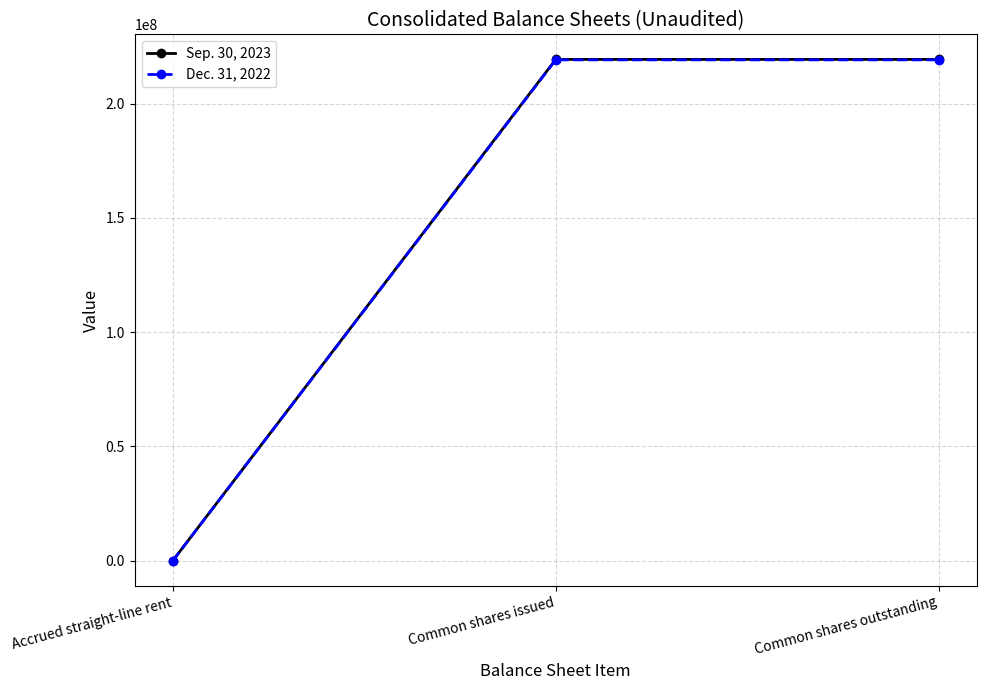

At Common shares outstanding, list the series in order from smallest to largest.

Dec. 31, 2022, Sep. 30, 2023